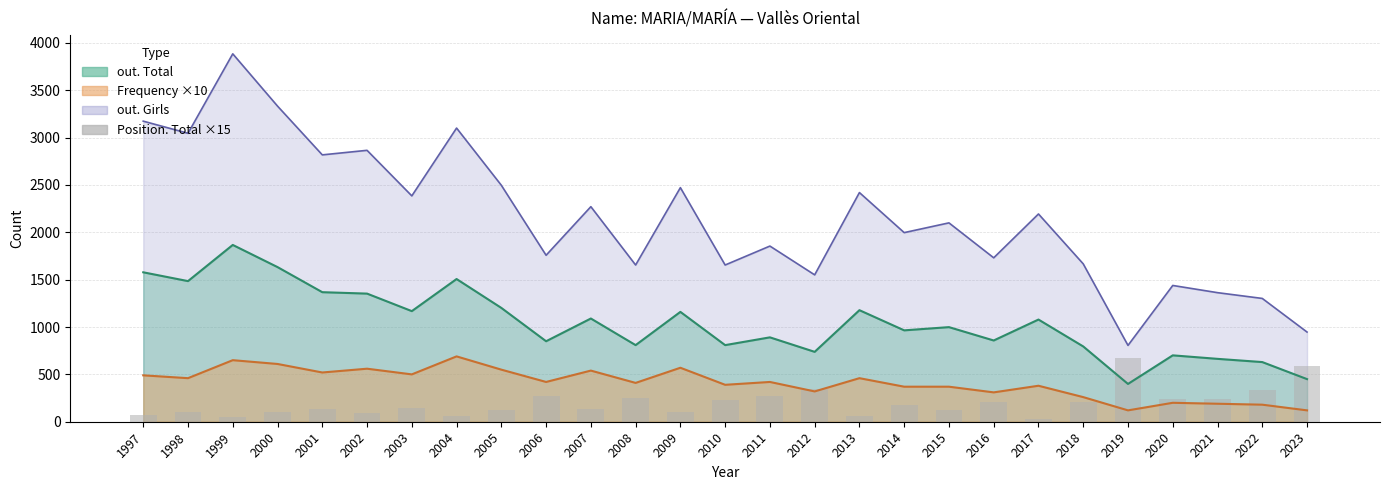

True or false: the data shows 103 at 1997.

False